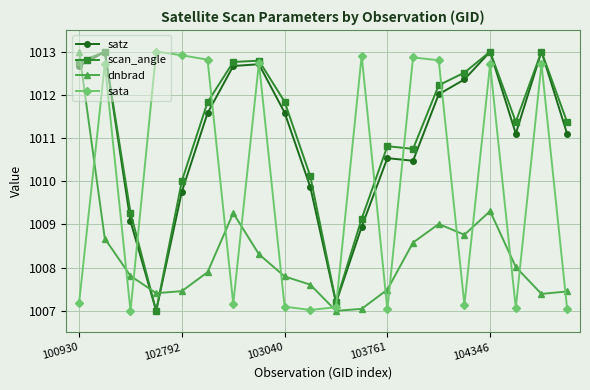

What is the value of the dnbrad point at the 17th from the left?

1009.3